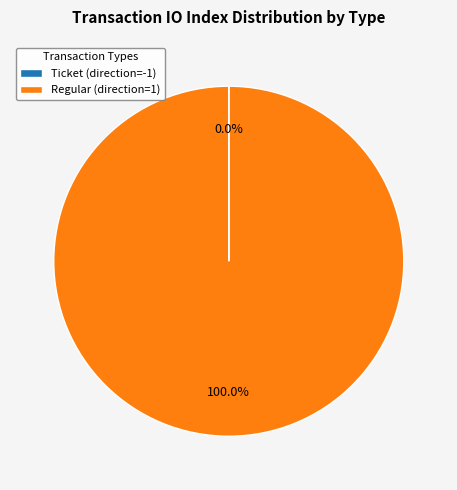

Does any single category account for the majority?

Yes